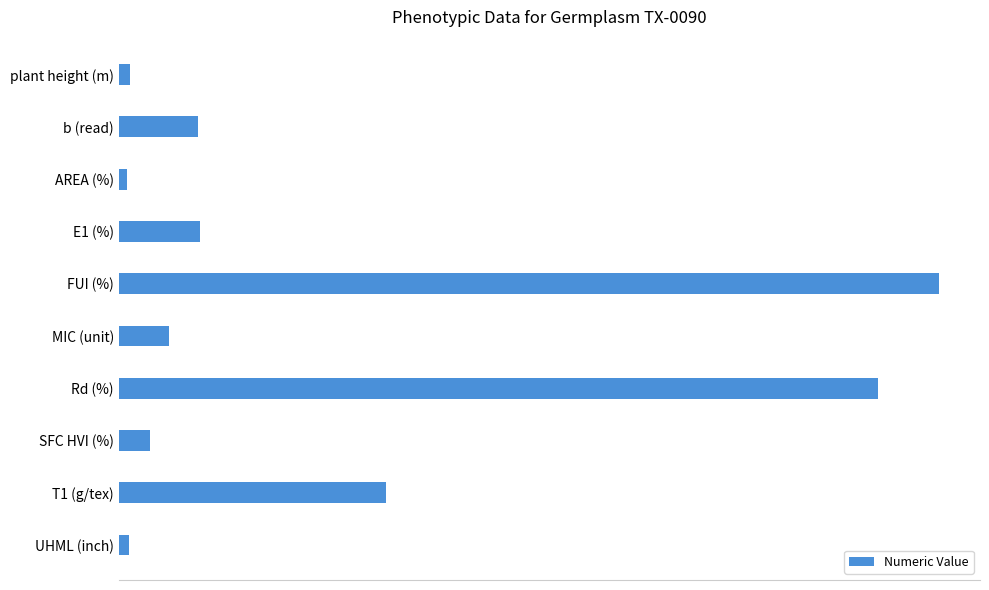

Does the chart contain any negative values?

No